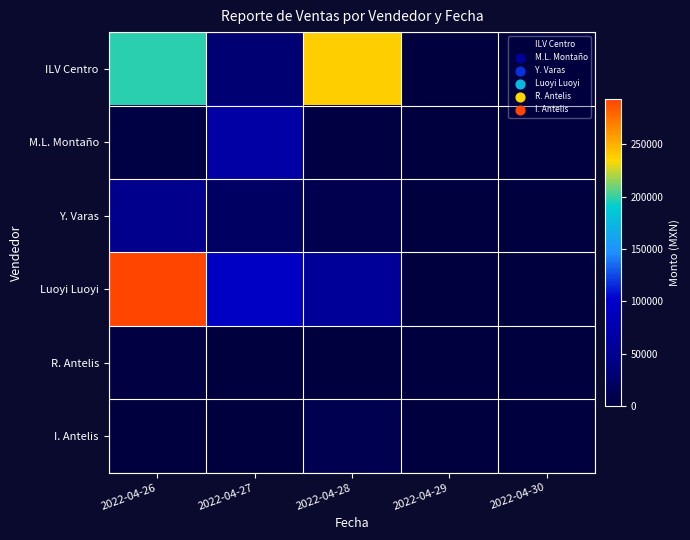

Between 2022-04-26 and 2022-04-28, which series saw the biggest shift?

Luoyi Luoyi